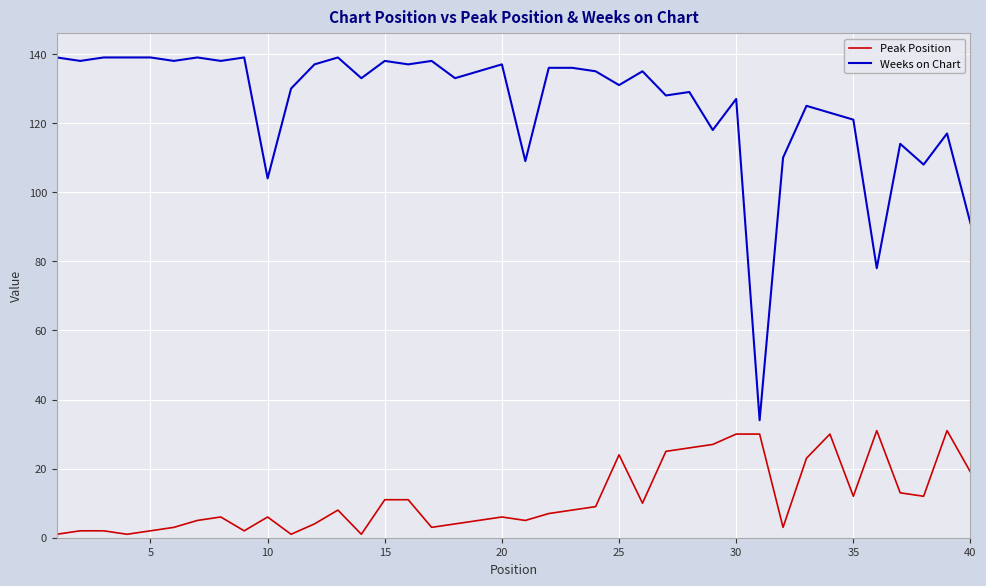

Which series has the largest range (max minus min)?

Weeks on Chart